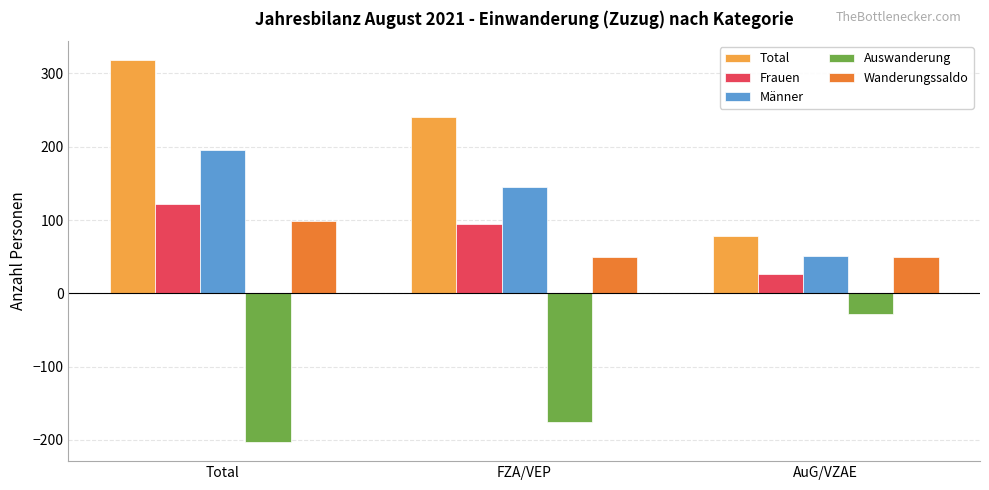

How many bars are there in total?

15